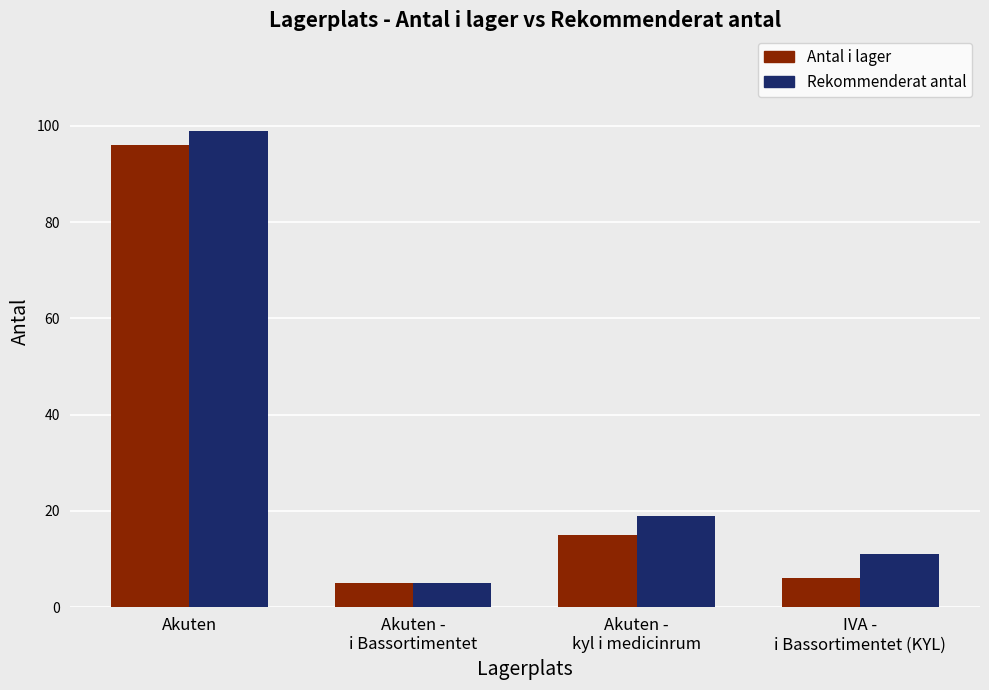

Reading right to left, extract all data points from this chart.

Antal i lager: 6	15	5	96
Rekommenderat antal: 11	19	5	99